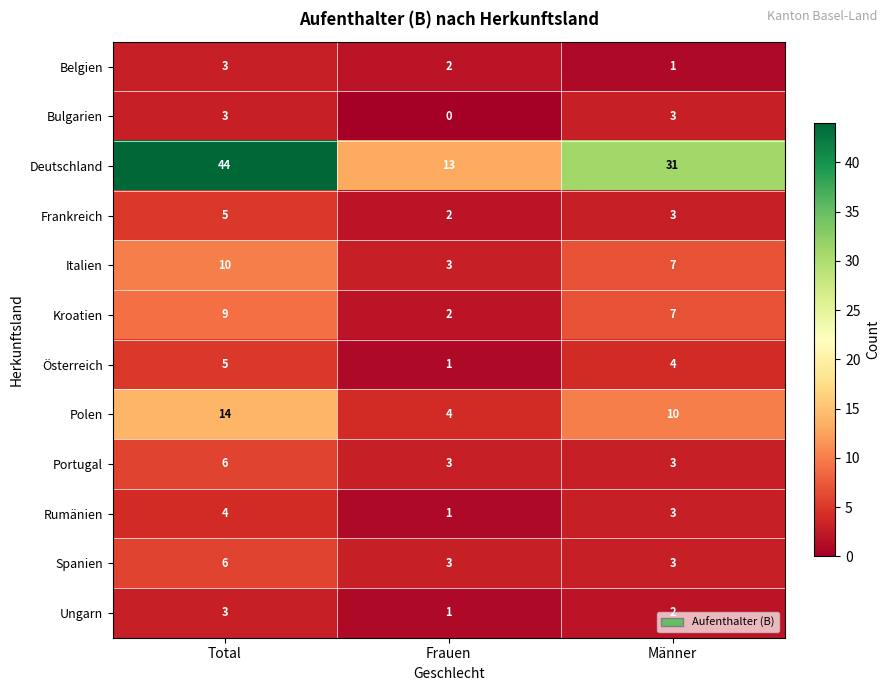

Where is Polen nearest to the value 9?

Männer